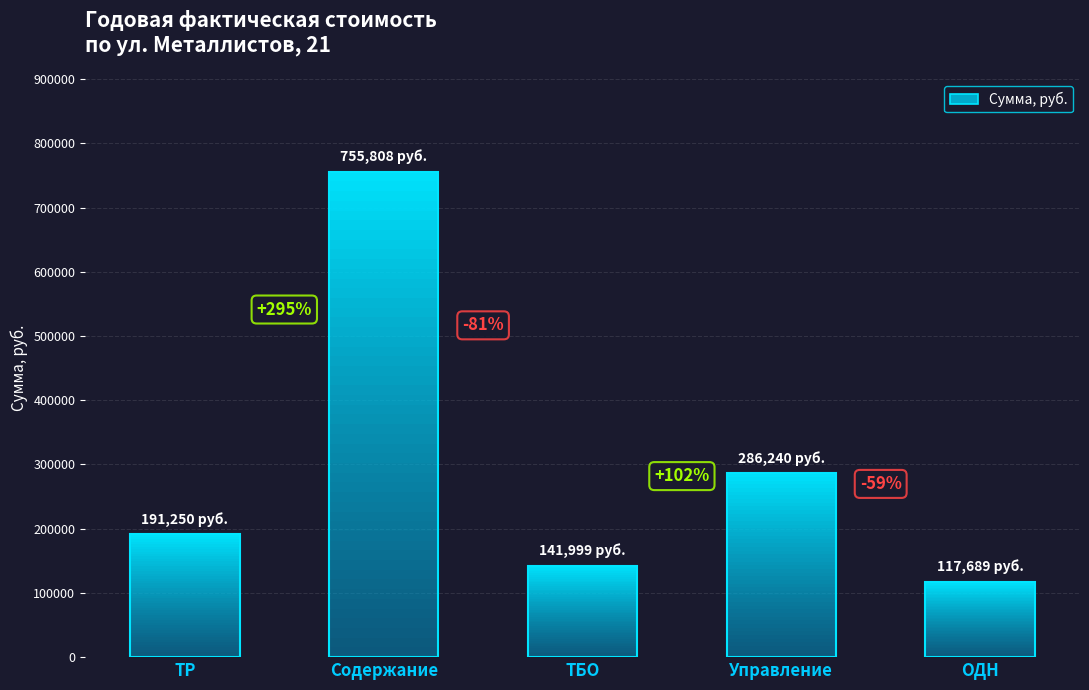

Reading left to right, list all the values displayed in this chart.

ТР=191250.0	Содержание=755808.2	ТБО=141998.8	Управление=286240.4	ОДН=117688.6